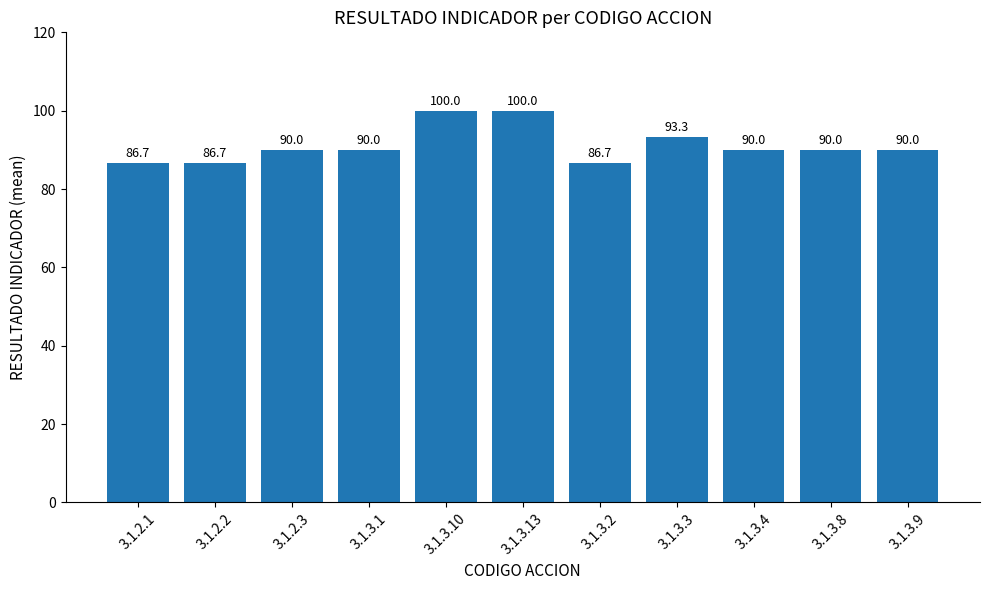

At which label is the value closest to 93?

3.1.3.3